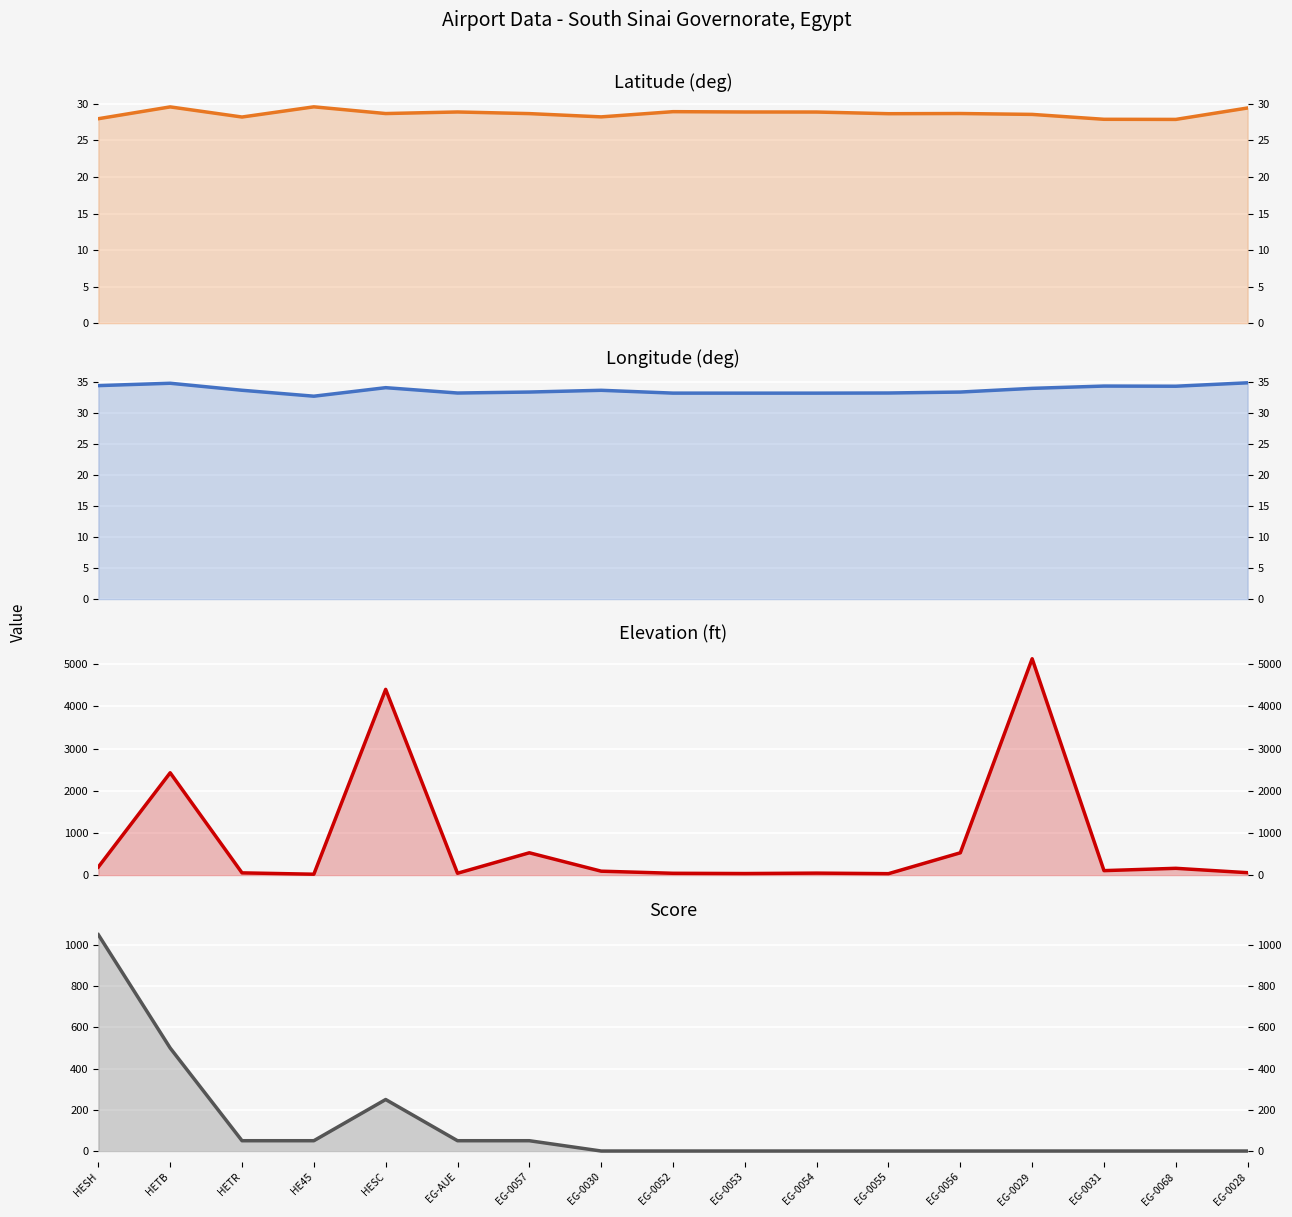

Between which two adjacent categories do longitude_deg and score first intersect?

EG-0057 and EG-0030